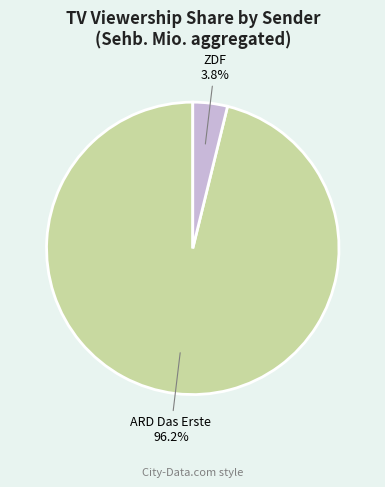

Count the number of slices in the pie.

2